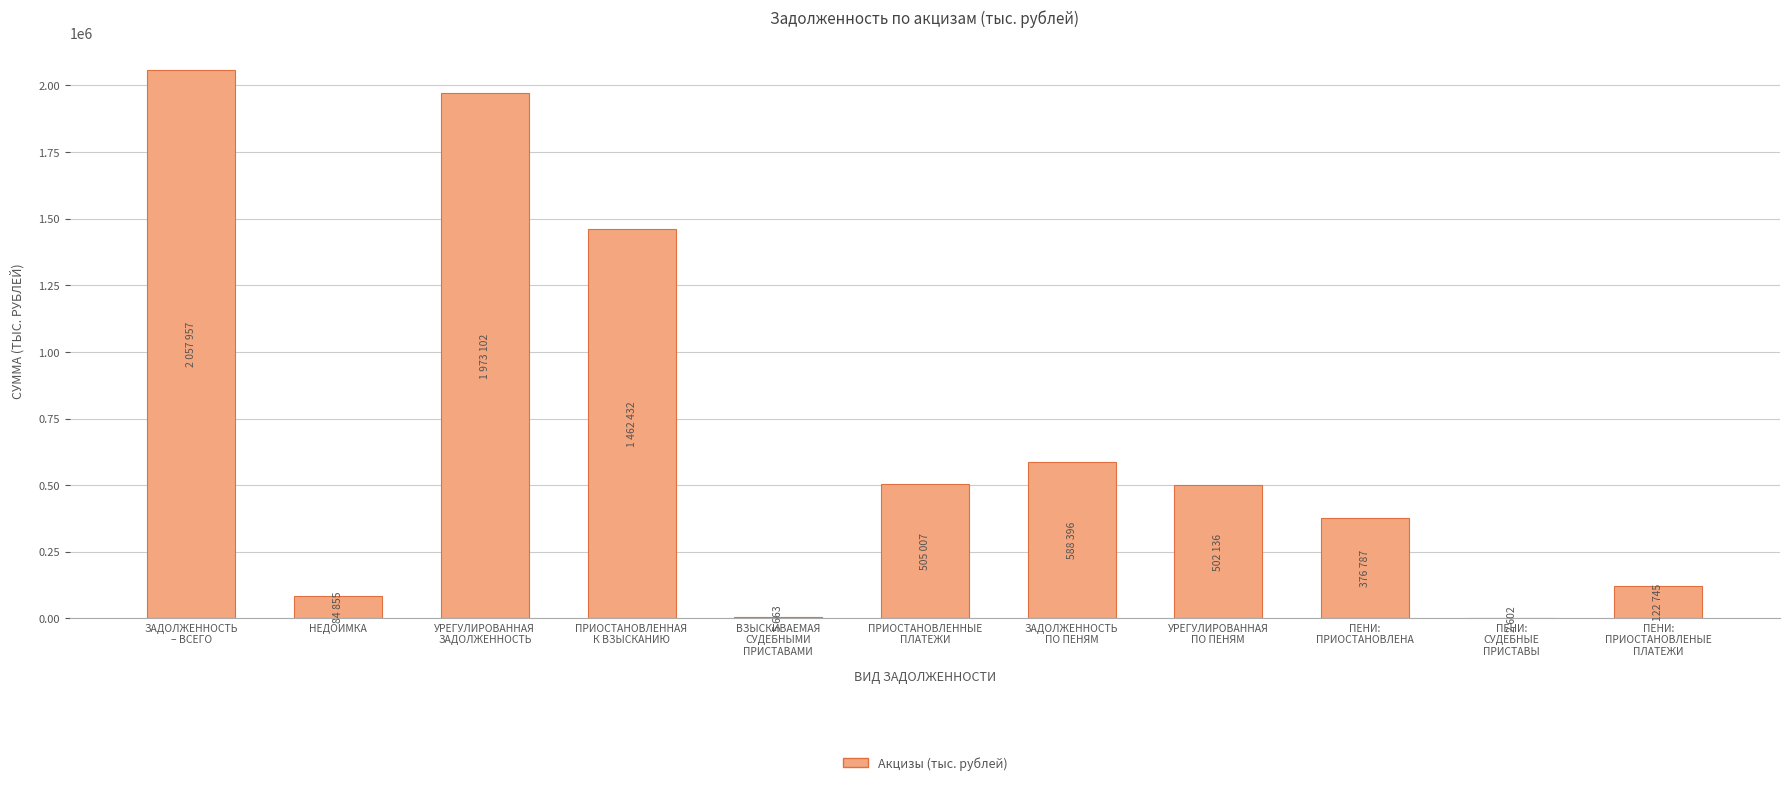

Which category has the highest value across all series?

ЗАДОЛЖЕННОСТЬ
– ВСЕГО